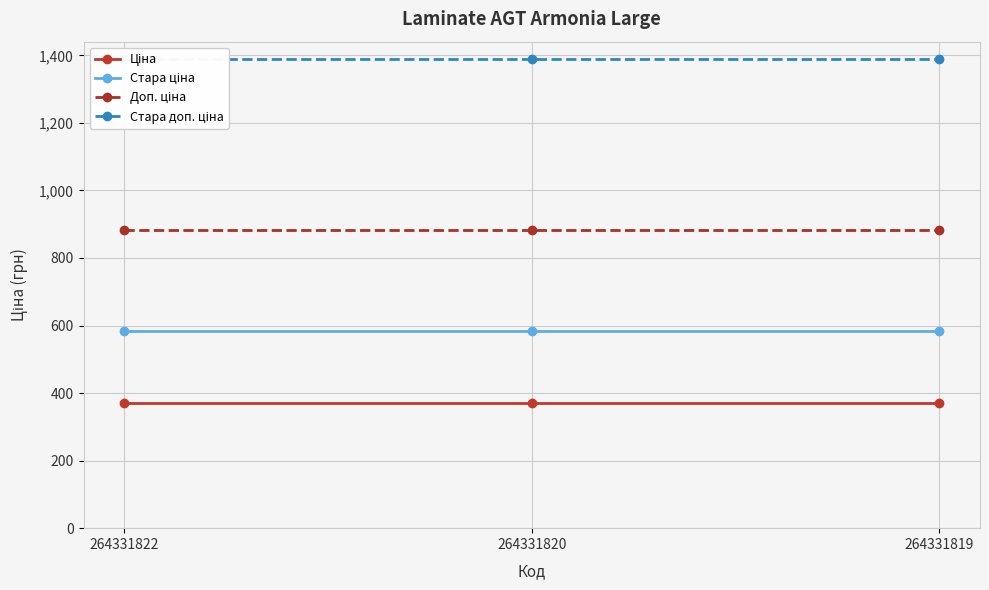

Which series has the widest spread of values?

Ціна